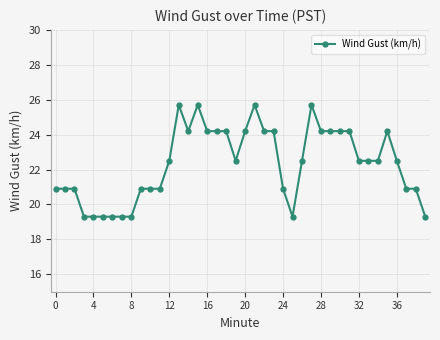

What is the sum of all values?

893.2